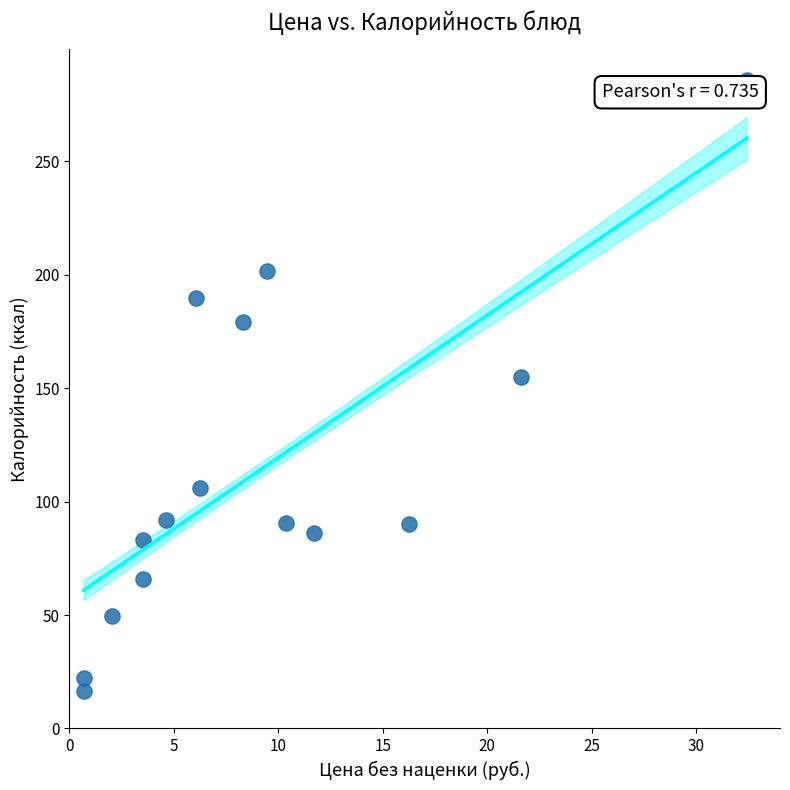

What is the range of Y values (max minus min)?

269.5